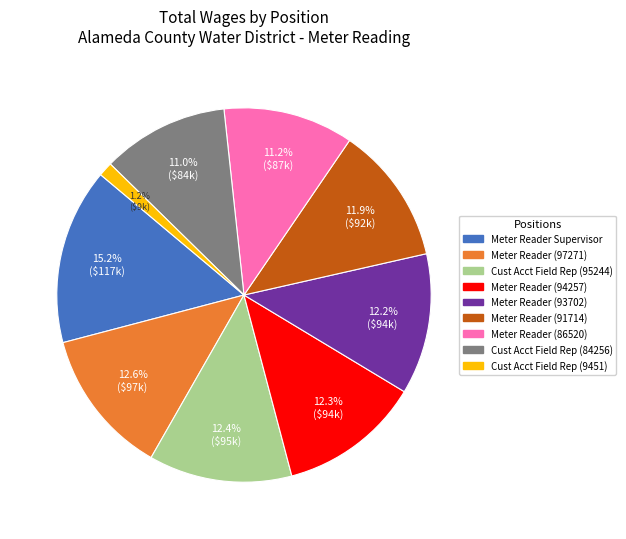

To the nearest percent, what portion does Meter Reader (94257) represent?

12%